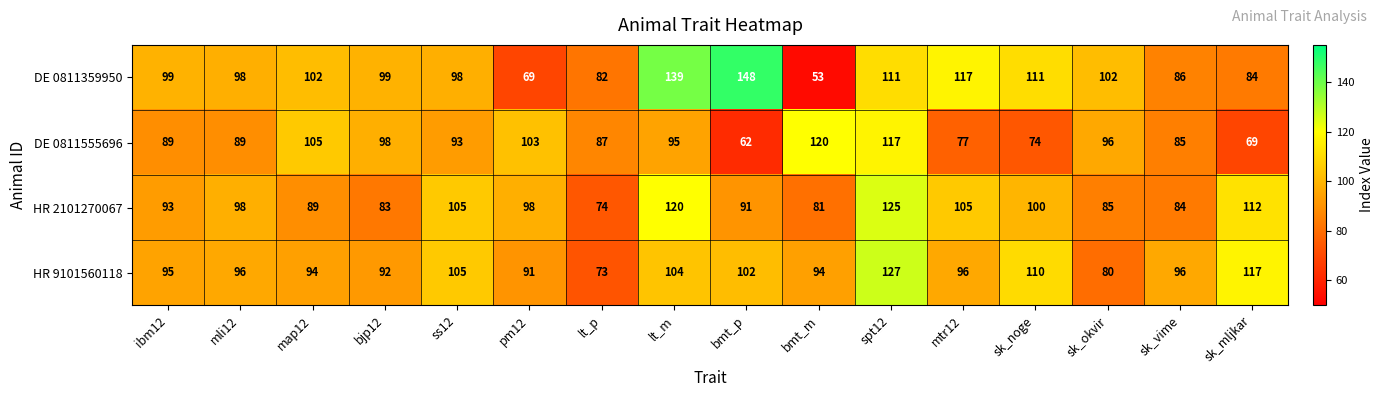

What is the sum of the DE 0811359950 values at sk_okvir and pm12?

171